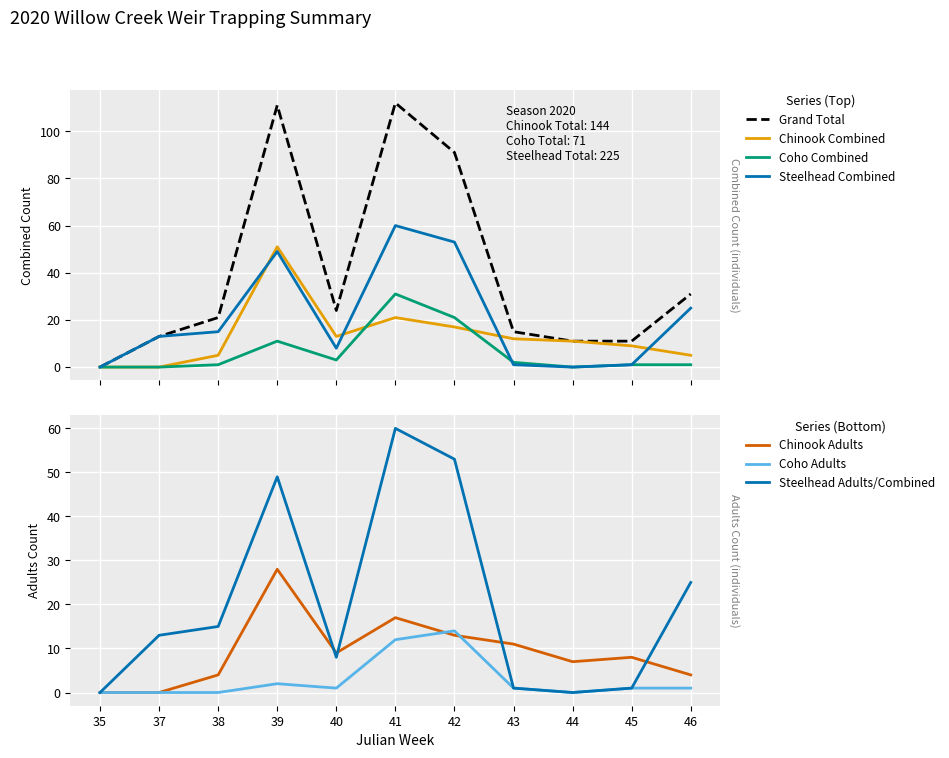

Where do Chinook Adults and Coho Adults first cross each other?

41 and 42